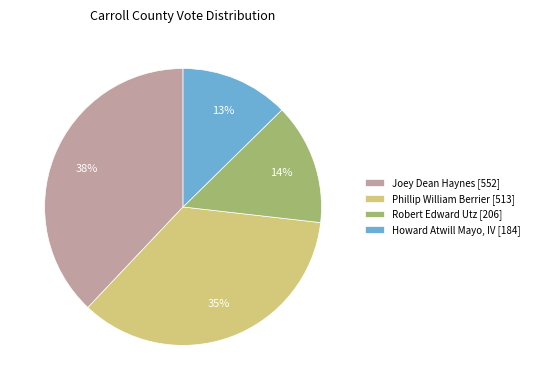

To the nearest percent, what is the combined percentage of Joey Dean Haynes and Robert Edward Utz?

52%